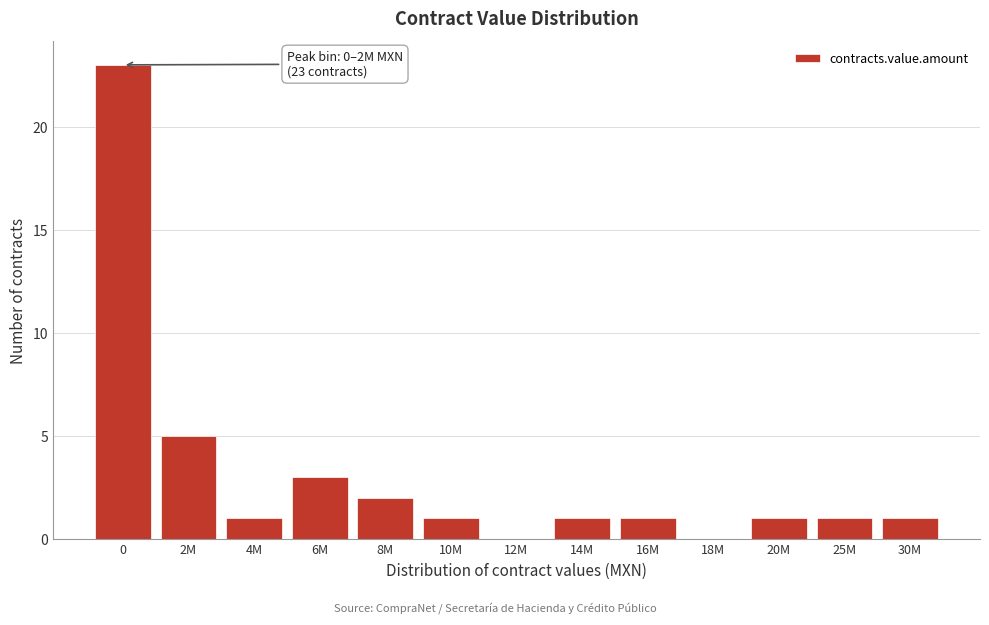

Reading left to right, extract all data points from this chart.

0=23	2M=5	4M=1	6M=3	8M=2	10M=1	12M=0	14M=1	16M=1	18M=0	20M=1	25M=1	30M=1